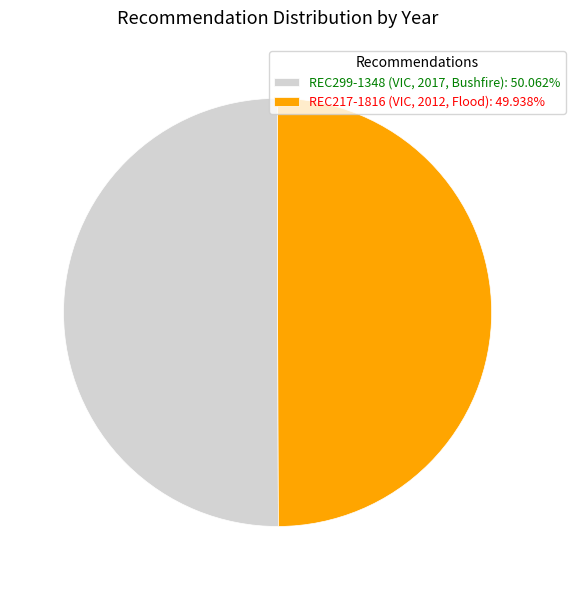

Combined, do REC299-1348 (VIC, 2017, Bushfire) and REC217-1816 (VIC, 2012, Flood) account for over 50%?

Yes